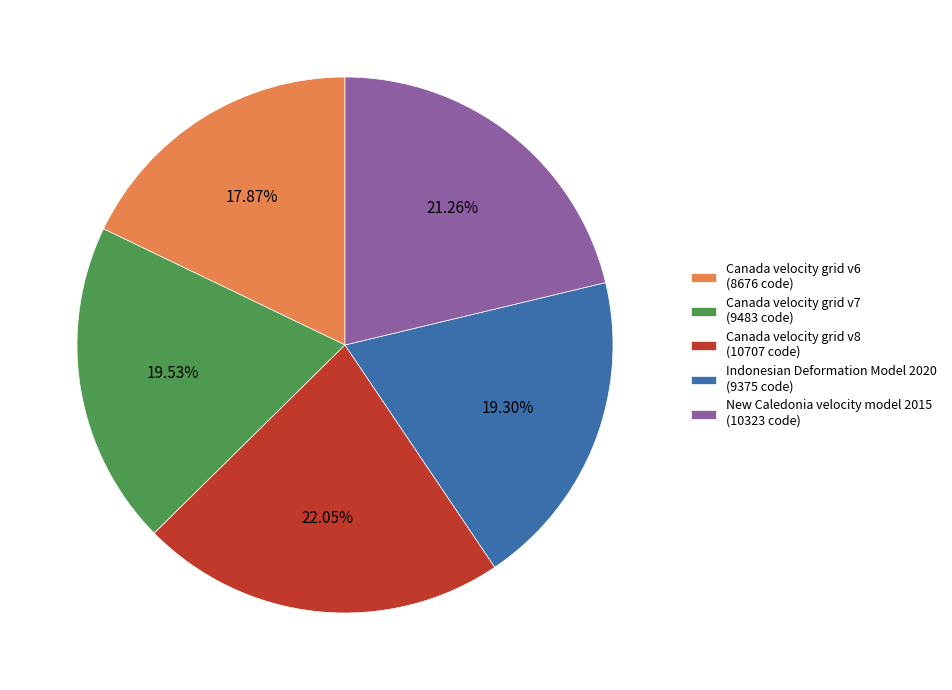

What is the largest slice in the pie chart?

Canada velocity grid v8